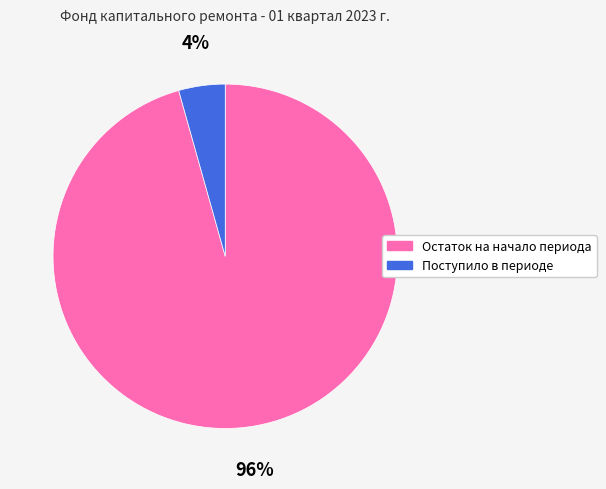

Which slice is the smallest?

Поступило в периоде